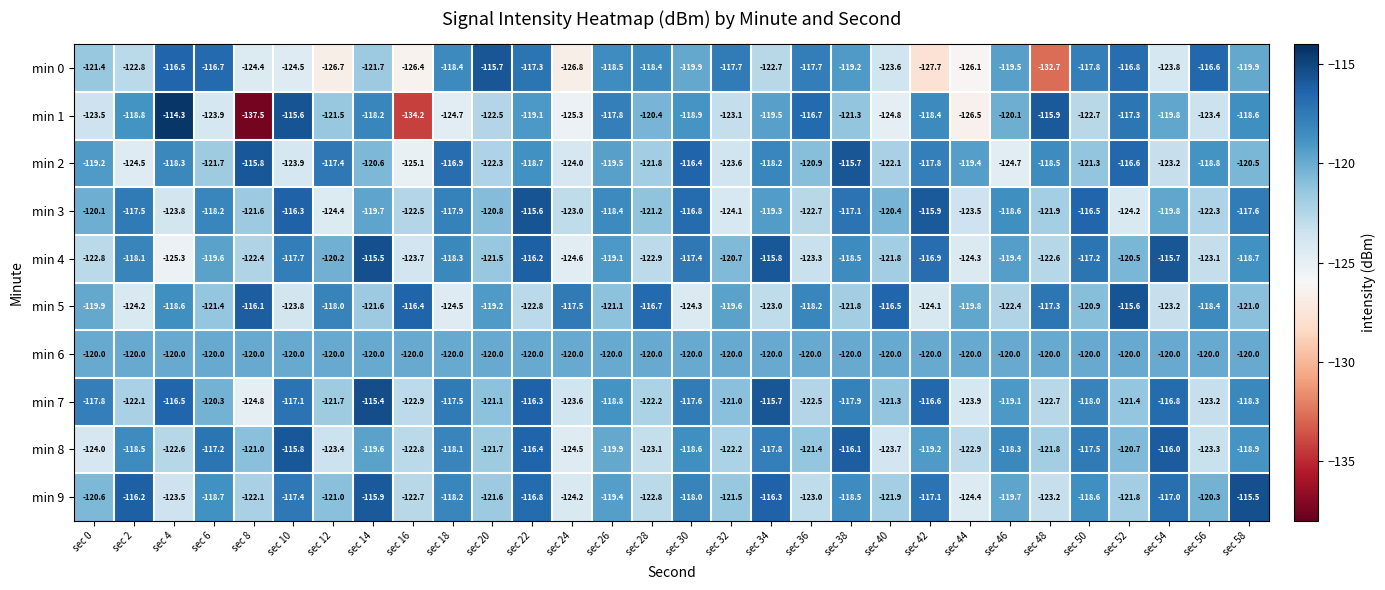

What is the average value of the min 5 series?

-120.3